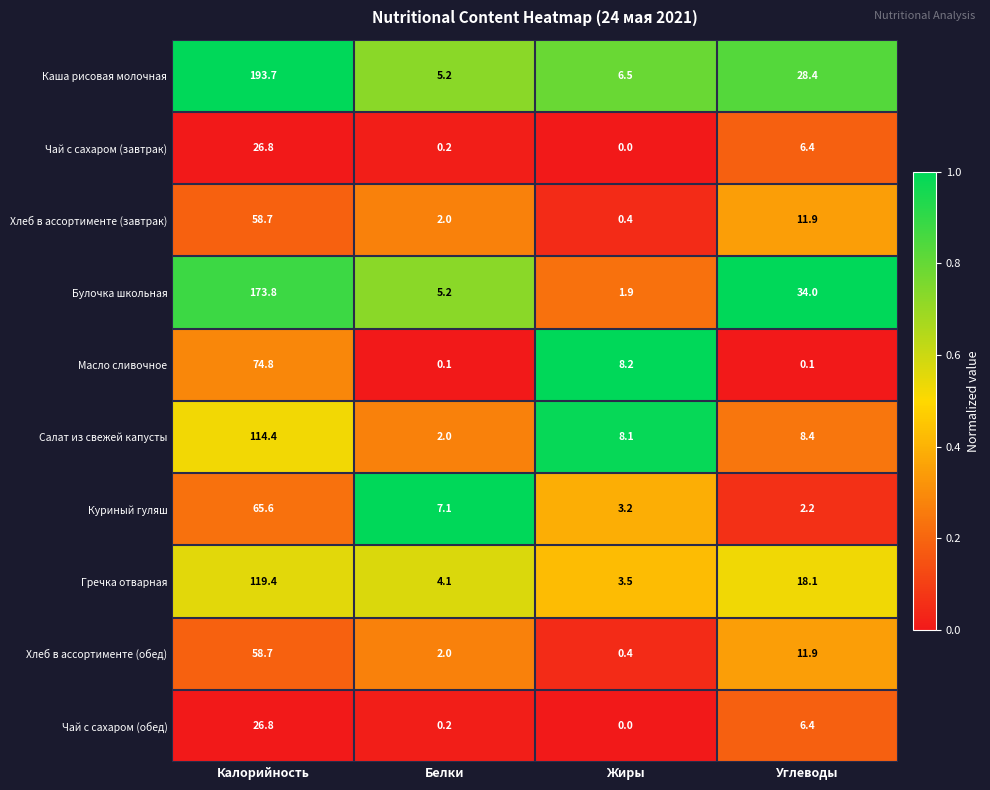

Between Калорийность and Белки, which series saw the biggest shift?

Каша рисовая молочная